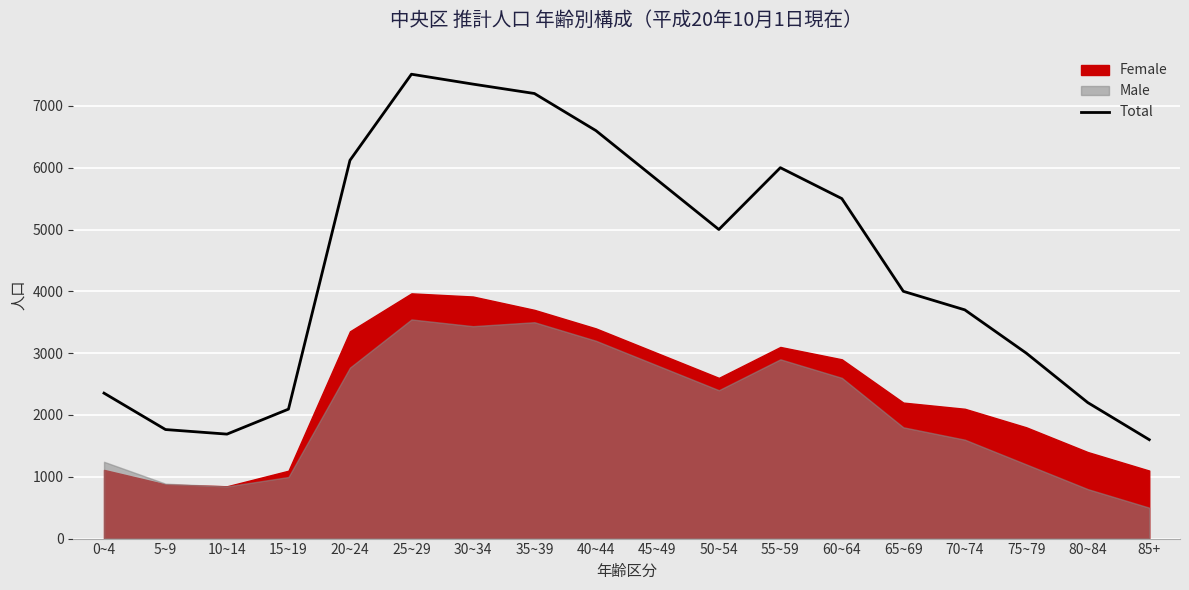

How many interior local valleys (lower than both neighbors) does the data have?

2